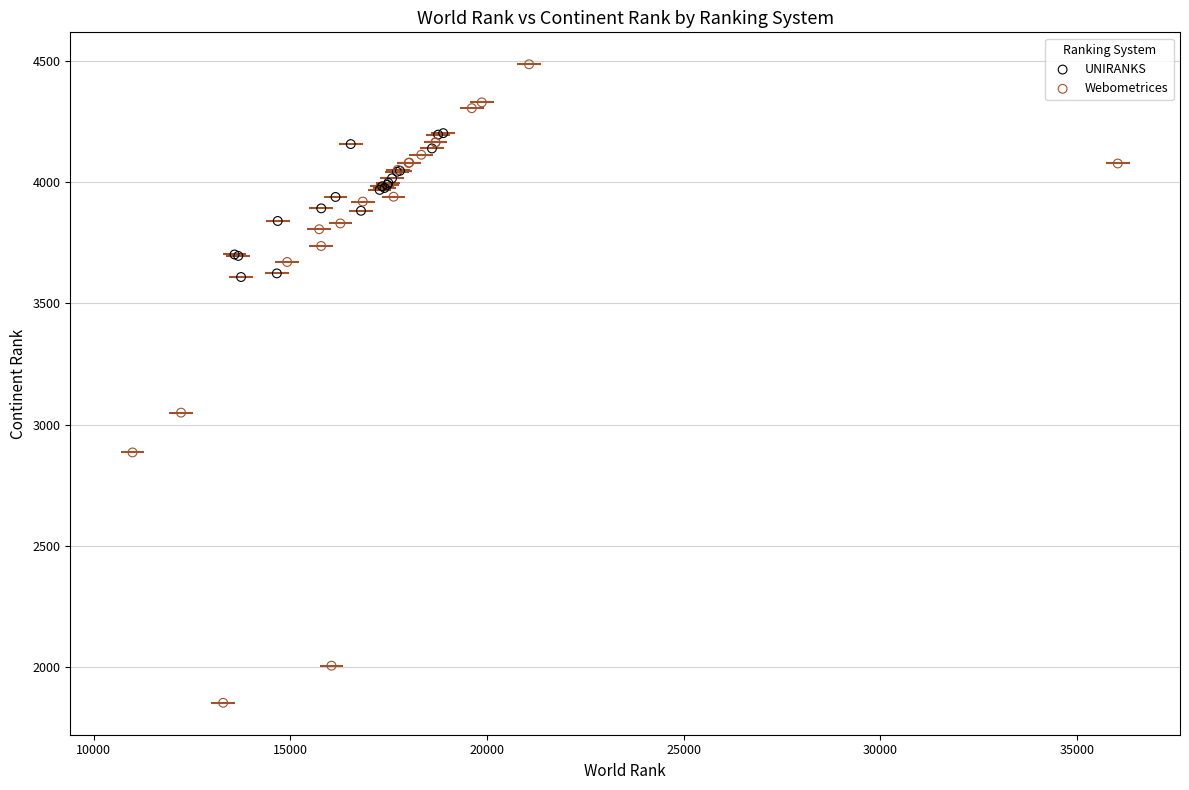

Which series contains the highest Y value?

Webometrices